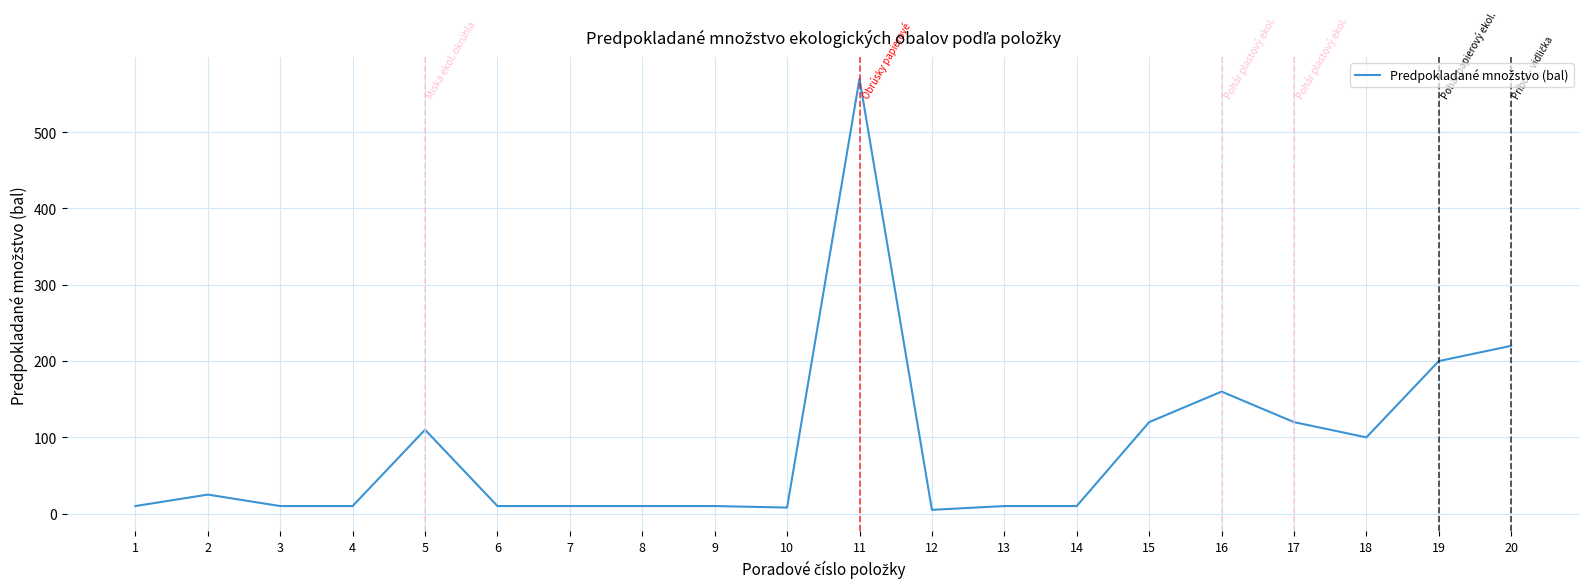

Is it true that the value at 1 is 10?

True